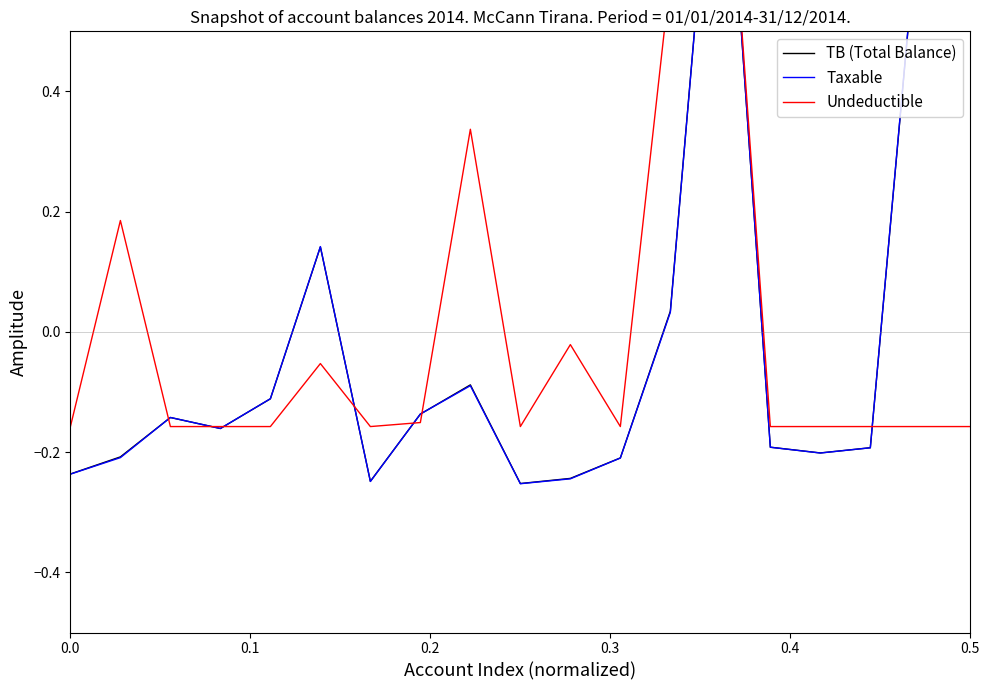

Is the value of Taxable at 15 greater than the value of Undeductible at 0.2?

No